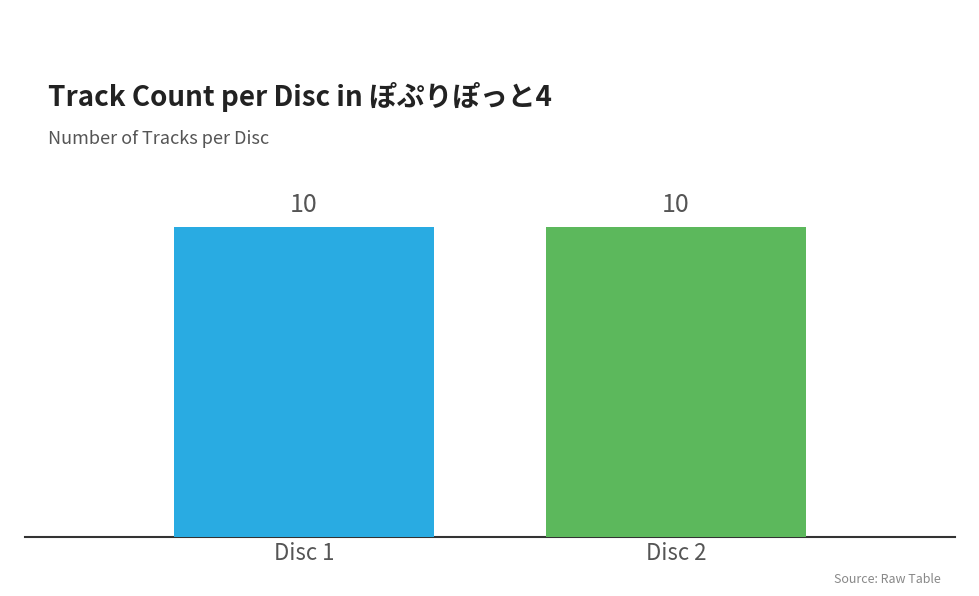

True or false: the data shows 1 at 1.

False